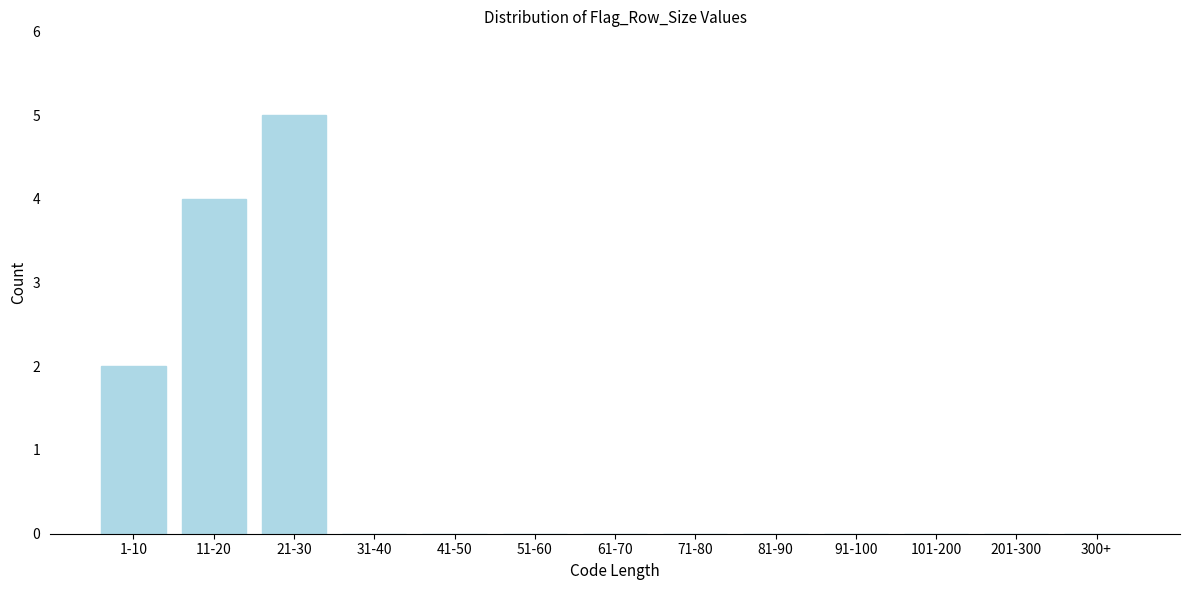

Reading left to right, what are all the values shown in this chart?

1-10=2	11-20=4	21-30=5	31-40=0	41-50=0	51-60=0	61-70=0	71-80=0	81-90=0	91-100=0	101-200=0	201-300=0	300+=0